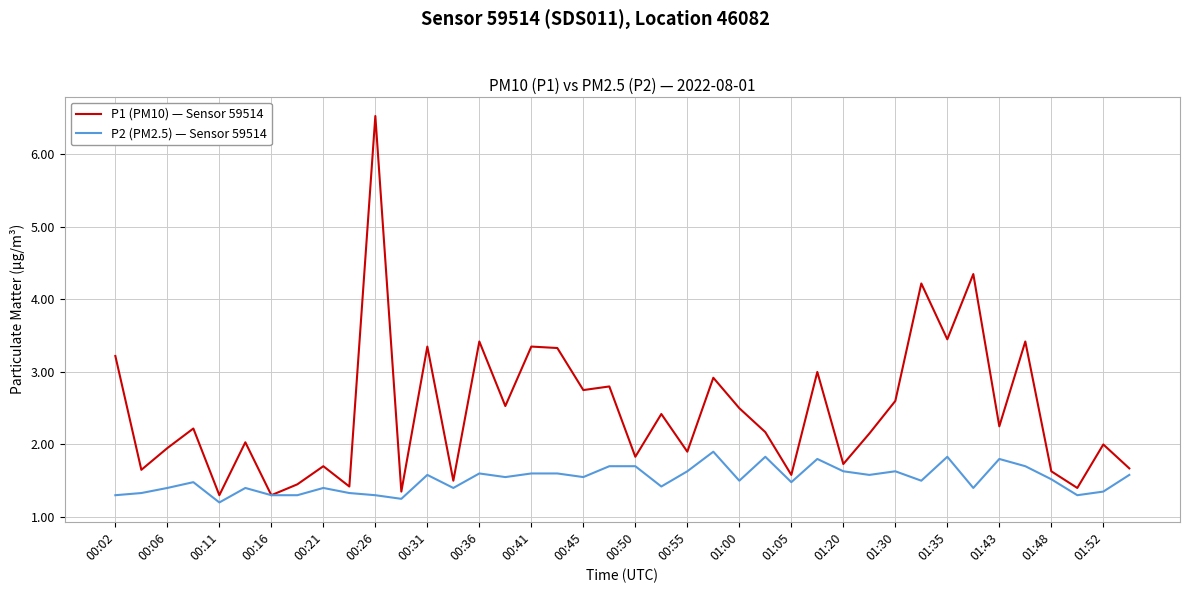

Which series has the largest total across all categories?

P1 (PM10) — Sensor 59514